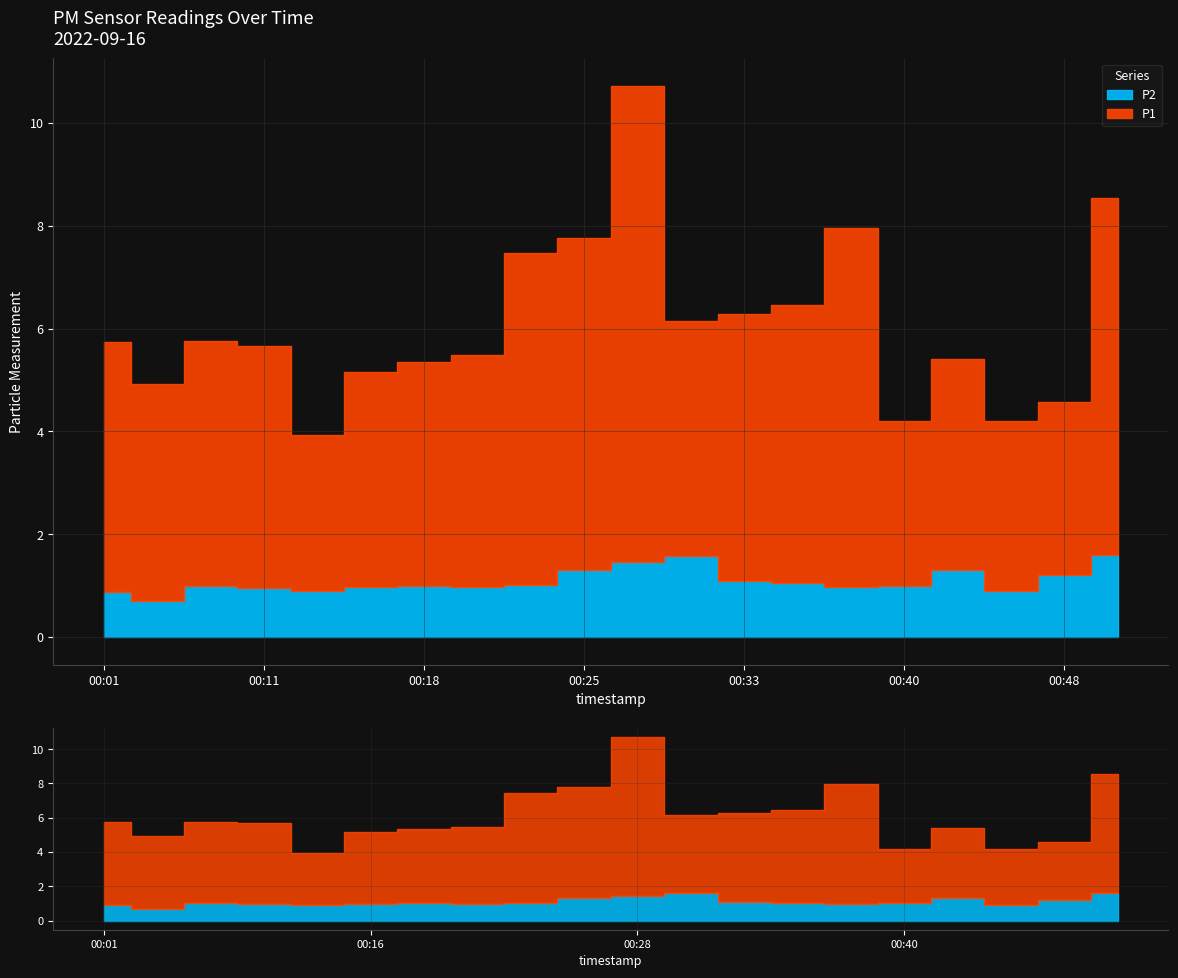

Reading right to left, list all the values displayed in this chart.

P1: 00:50=6.9	00:48=3.4	00:45=3.3	00:42=4.1	00:40=3.2	00:38=7.0	00:35=5.4	00:33=5.2	00:30=4.6	00:28=9.3	00:25=6.5	00:23=6.5	00:21=4.5	00:18=4.3	00:16=4.2	00:13=3.0	00:11=4.7	00:08=4.8	00:03=4.2	00:01=4.8
P2: 00:50=1.6	00:48=1.2	00:45=0.9	00:42=1.3	00:40=1.0	00:38=1.0	00:35=1.1	00:33=1.1	00:30=1.6	00:28=1.4	00:25=1.3	00:23=1.0	00:21=1.0	00:18=1.0	00:16=1.0	00:13=0.9	00:11=0.9	00:08=1.0	00:03=0.7	00:01=0.9